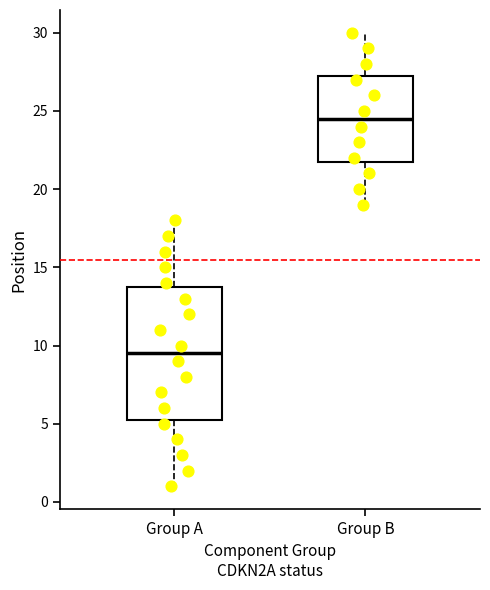

Comparing the boxes themselves (not the whiskers), which one is the tallest?

Group A